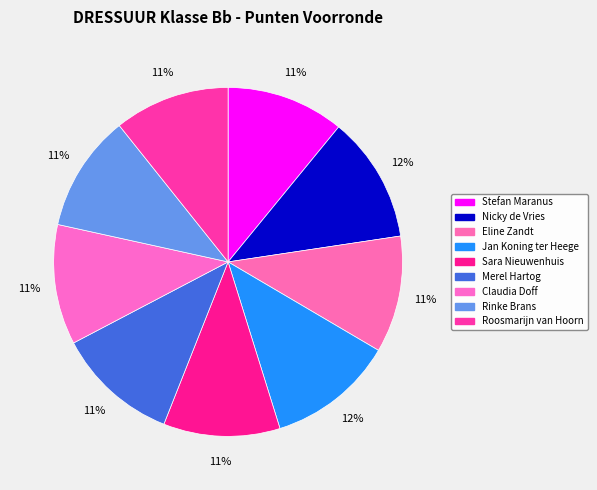

Is there a majority slice in this chart?

No